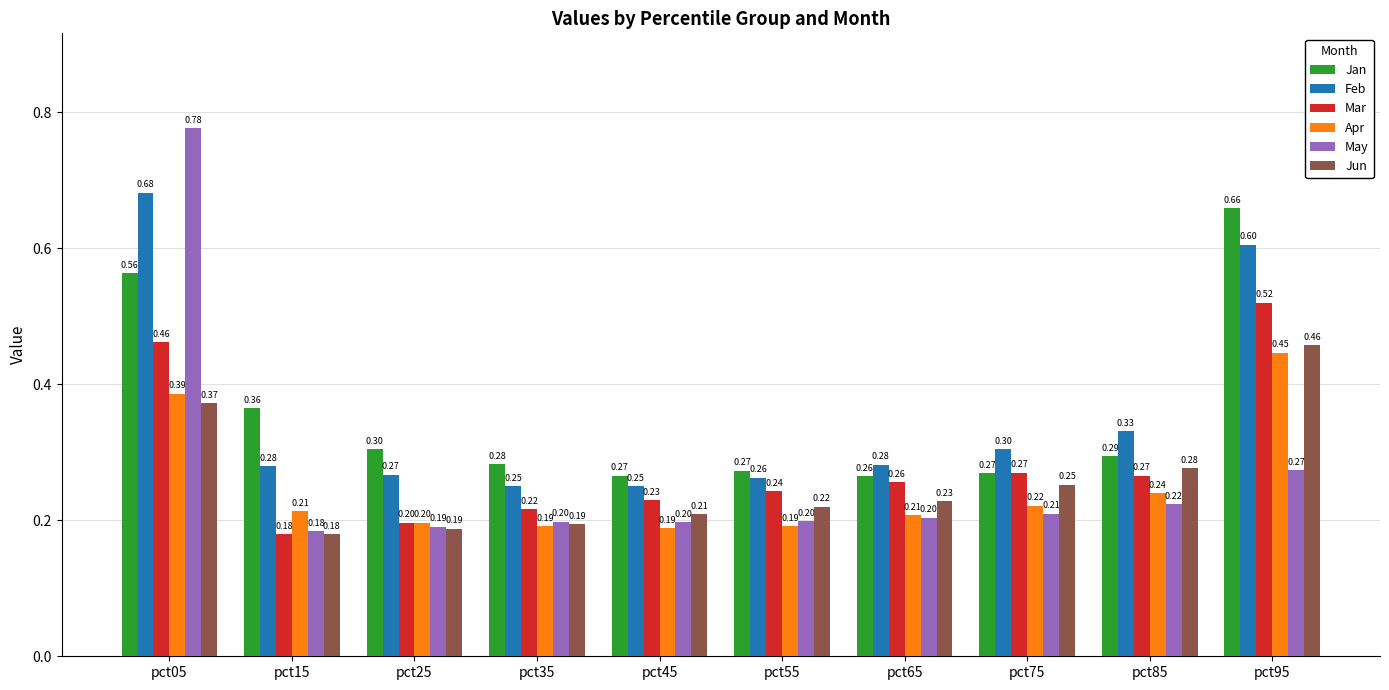

What is the sum of all Jun values?

2.6